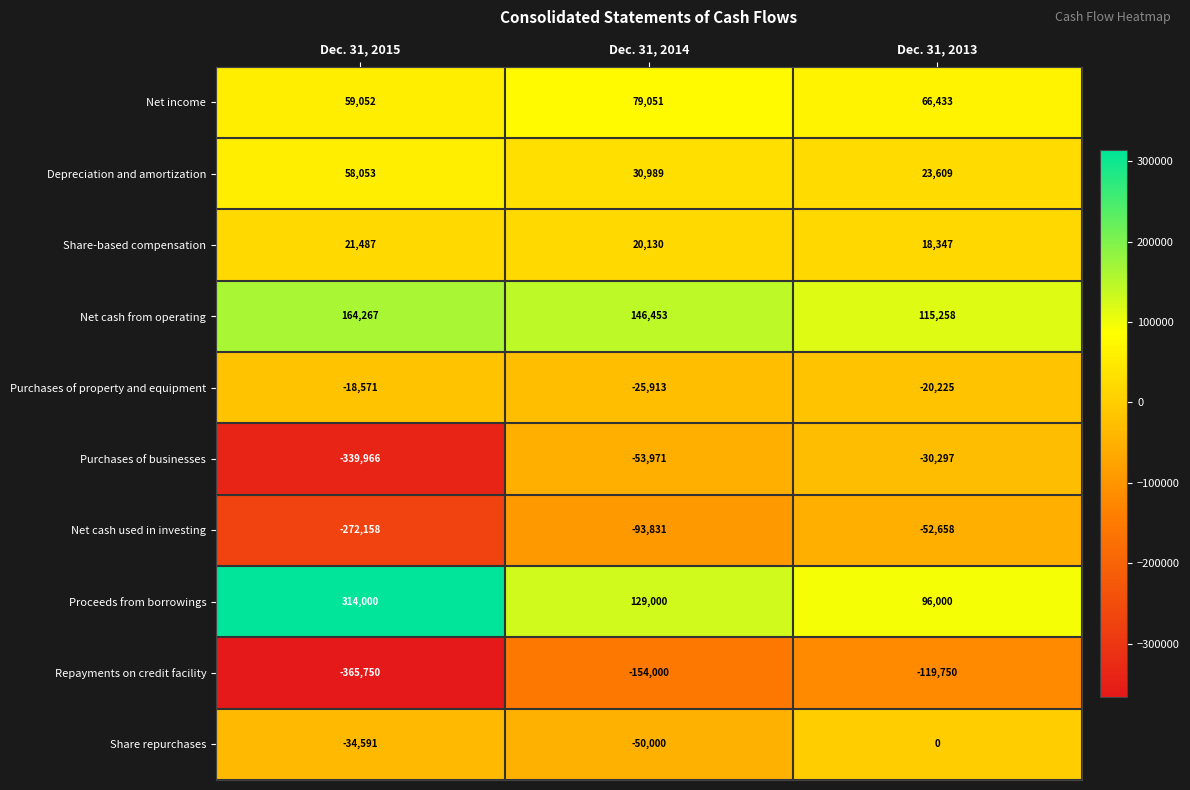

Where does the Purchases of property and equipment series first go above -20225?

Dec. 31, 2015